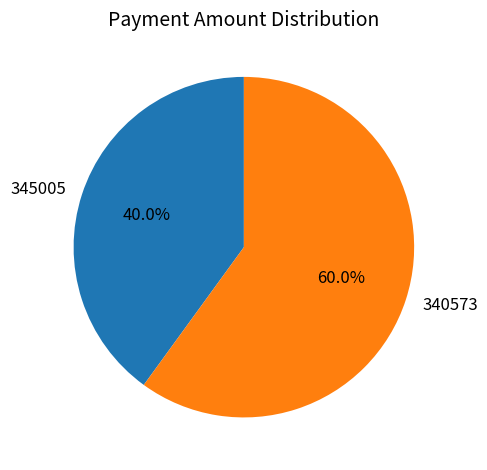

How many slices are in this pie chart?

2